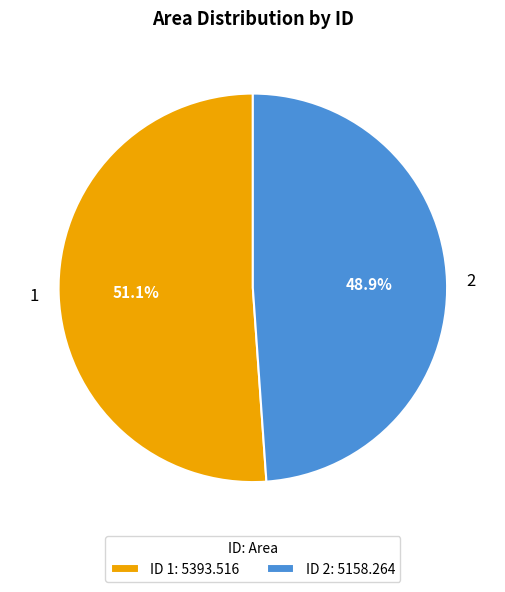

Which has a higher value, 2 or 1?

1